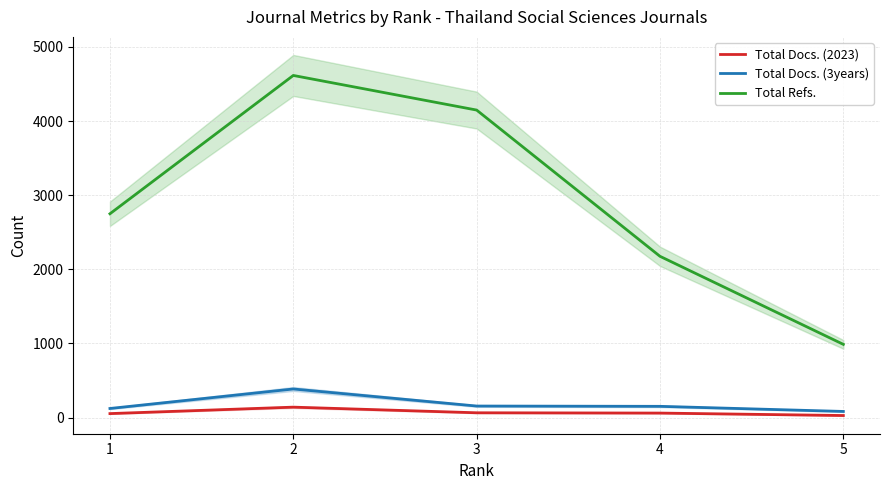

Is the value of Total Docs. (2023) at 3 greater than the value of Total Docs. (3years) at 4?

No